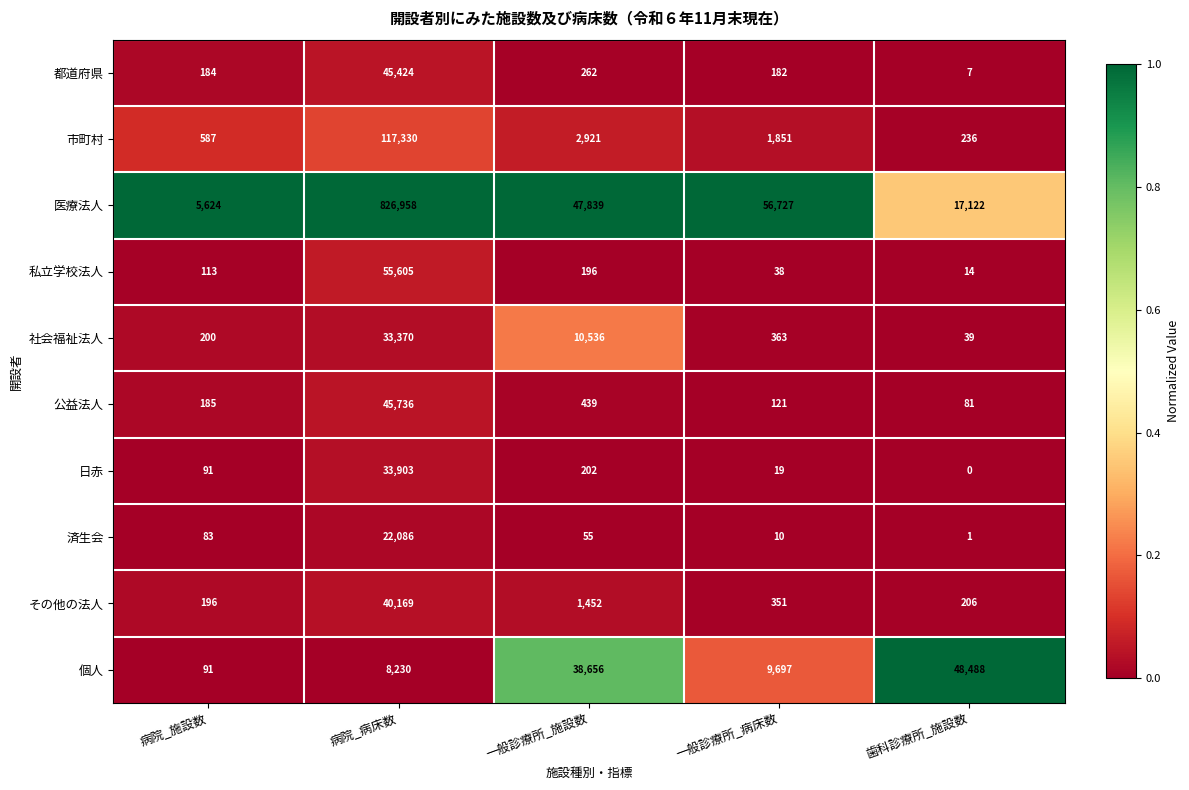

At which category is the sum across all series the highest?

病院_病床数